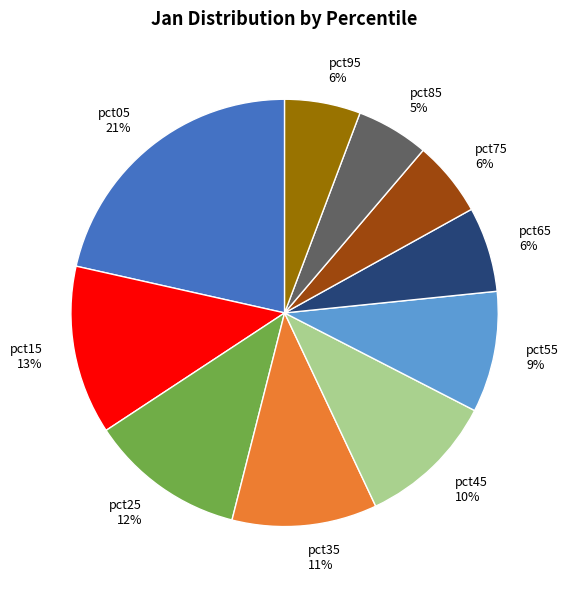

Is pct35 the majority of the pie?

No